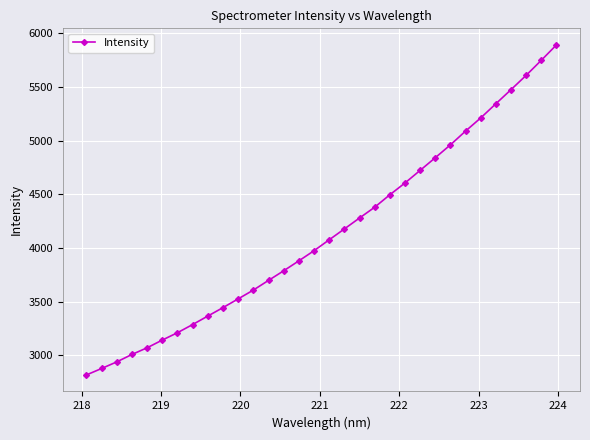

What is the value of the 7th point from the left?

3210.5